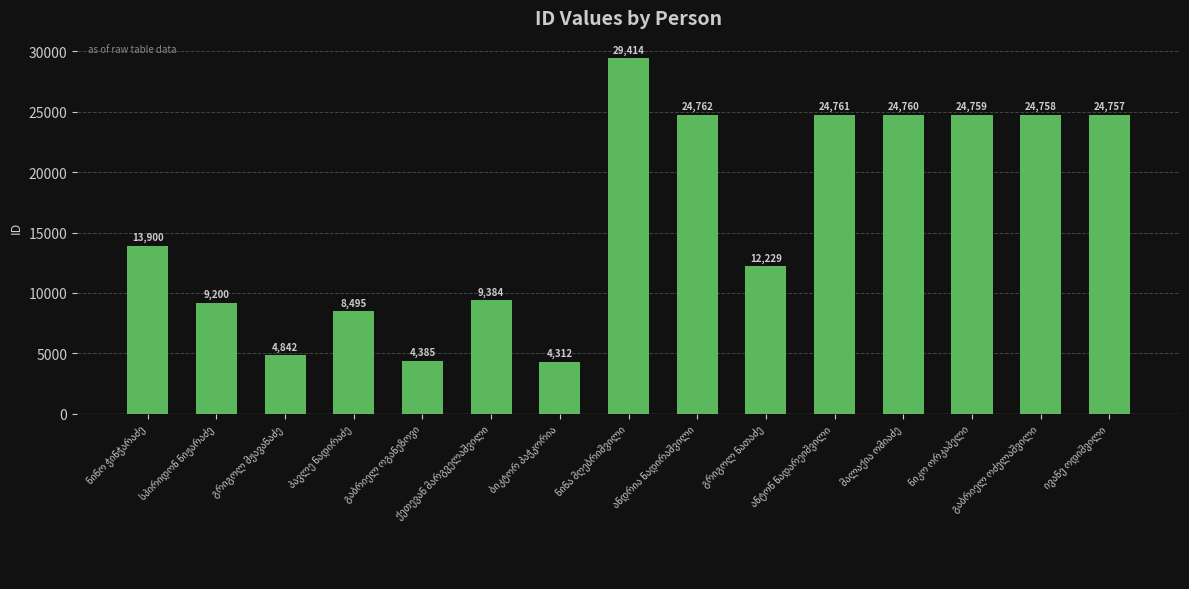

What is the value of the 3rd bar from the left?

4842